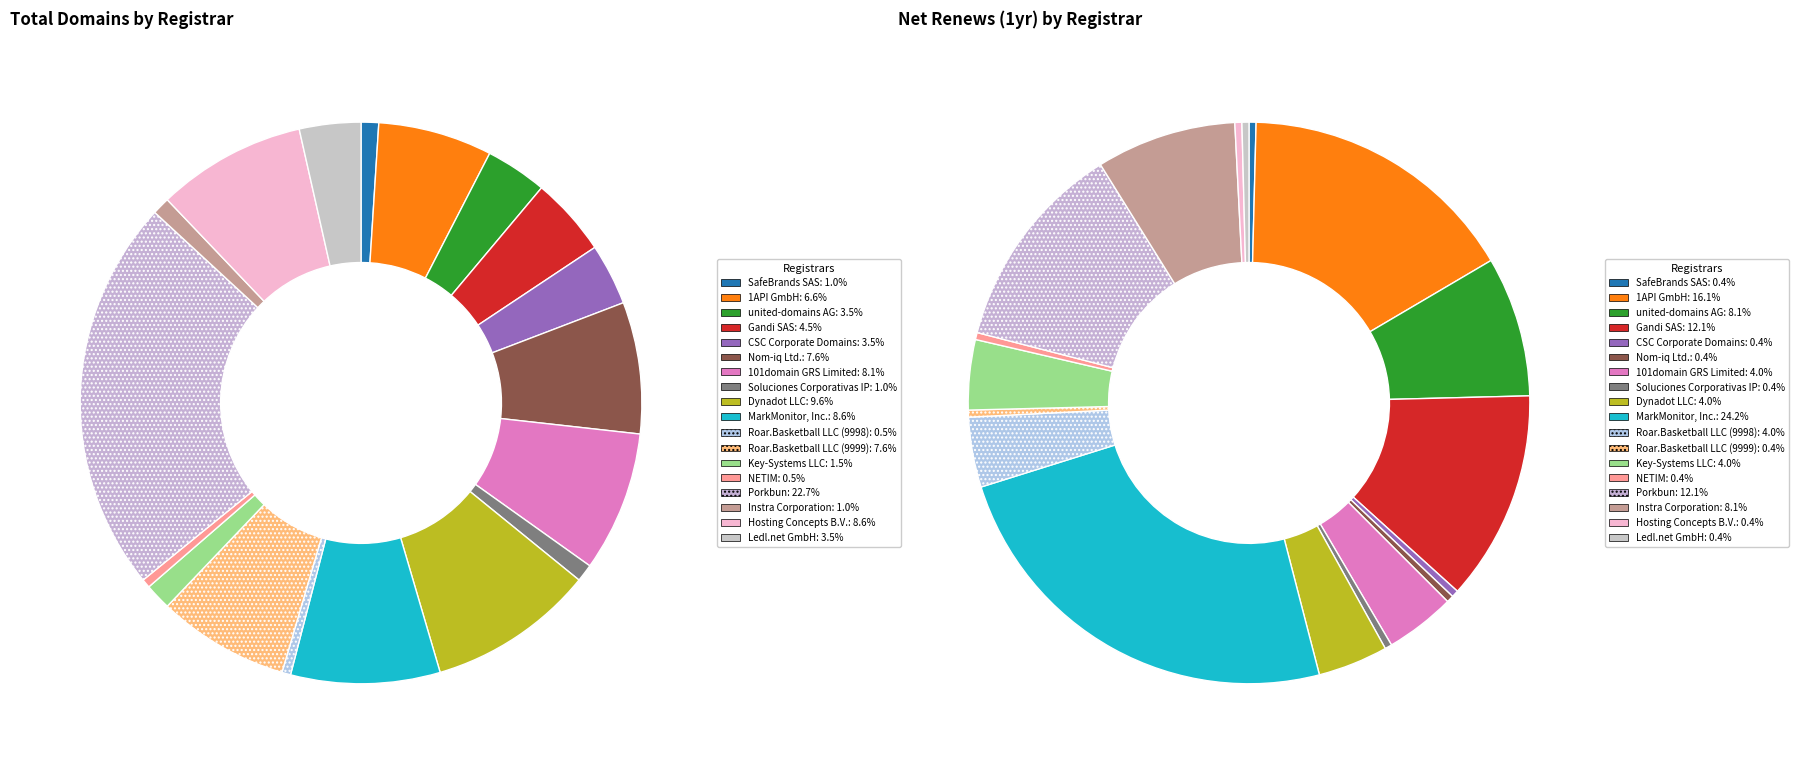

Is it true that Dynadot LLC is 10% of the pie?

True